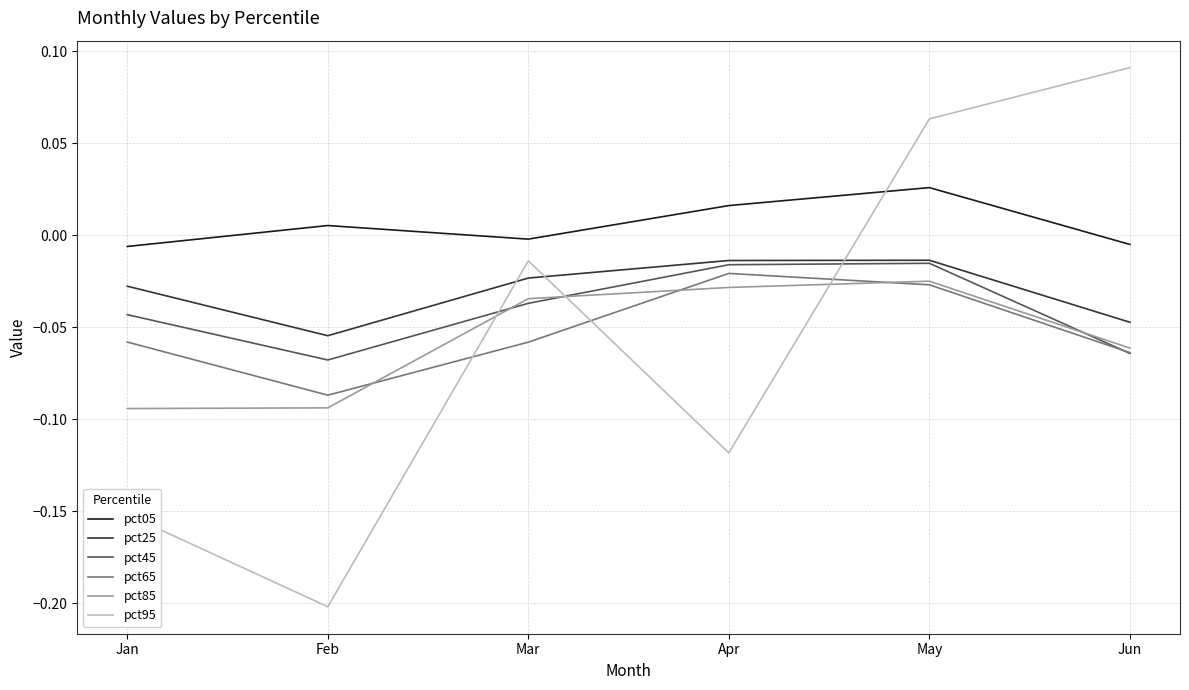

True or false: pct05 has more than 0 interior local peaks.

True